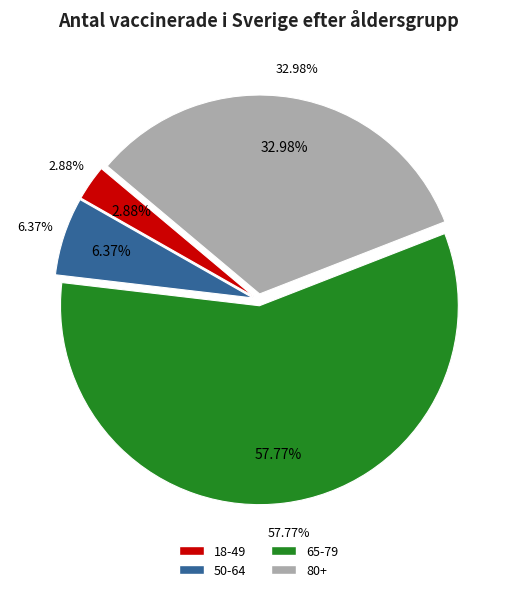

To the nearest percent, what is the average slice percentage?

25%